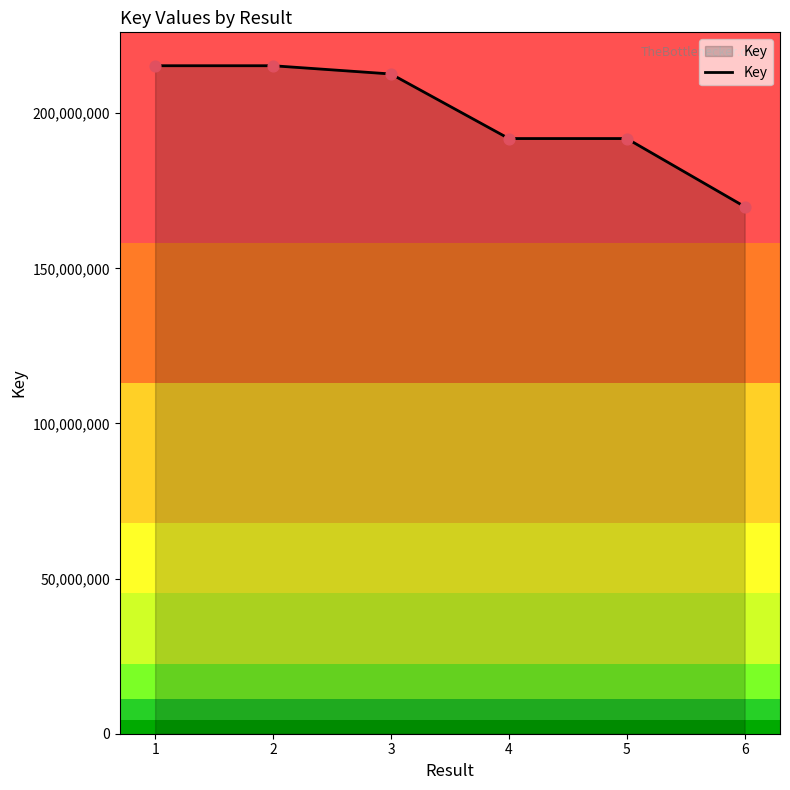

Which has a higher value, 3 or 2?

2